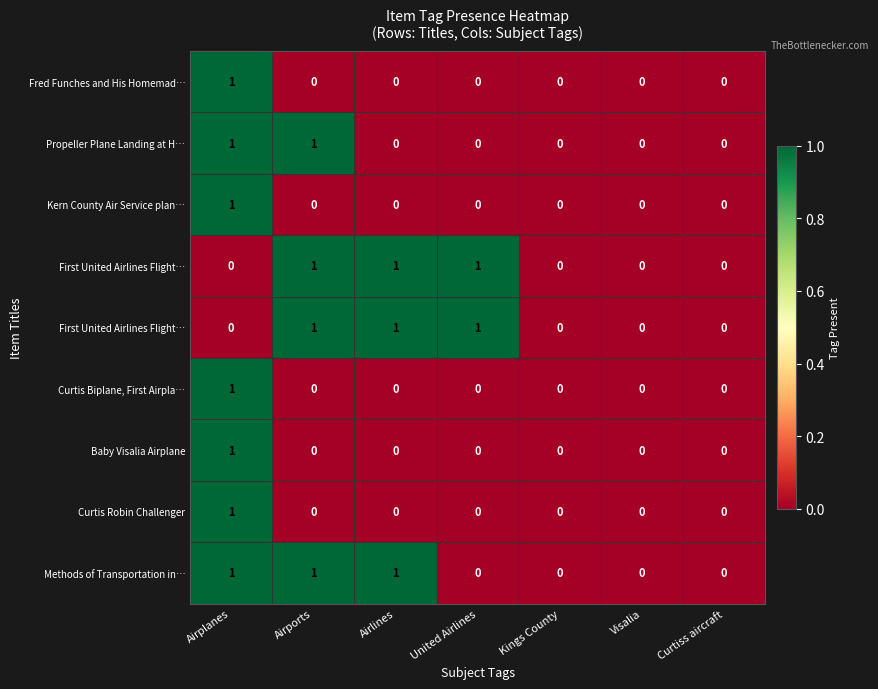

At how many categories does at least one series exceed 0?

4